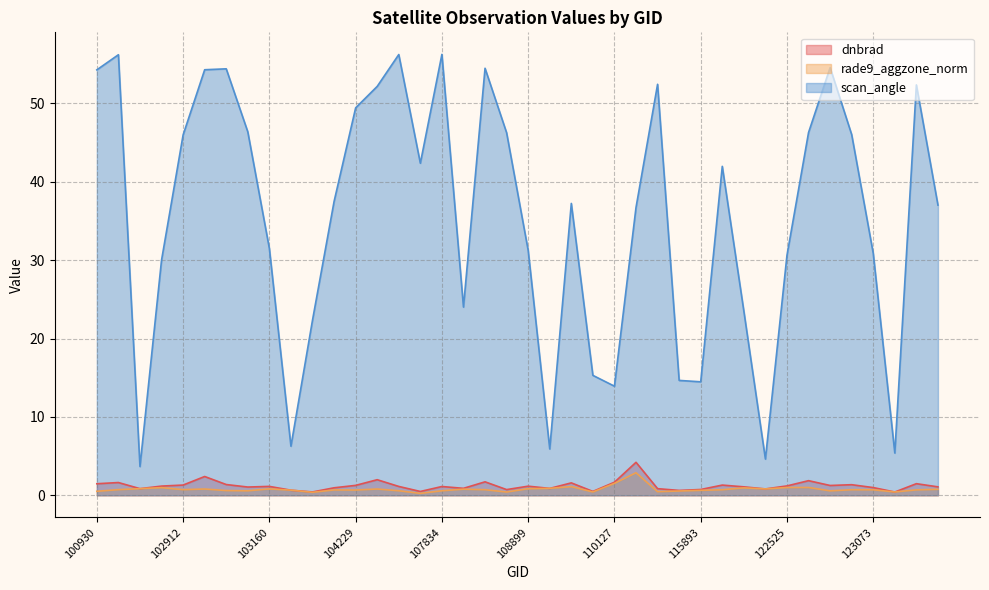

Count the number of data series in this chart.

3